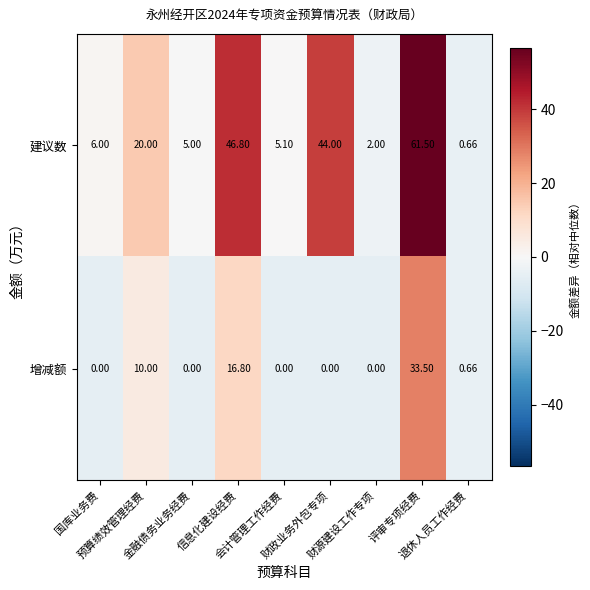

Which series has the largest total across all categories?

建议数